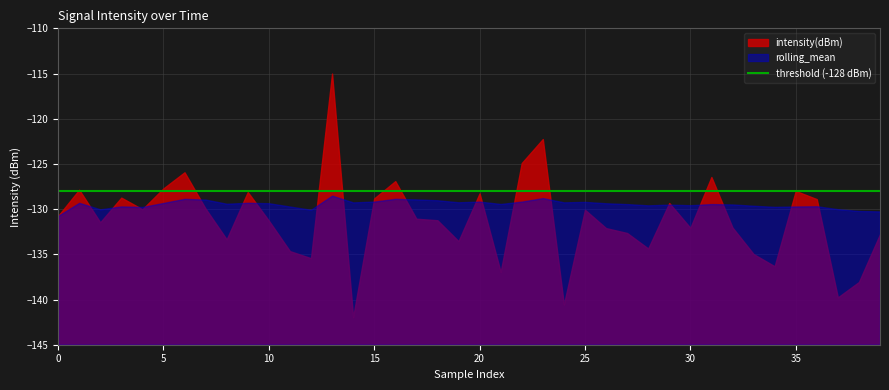

What value does the rolling_mean series have at 37?

-130.0